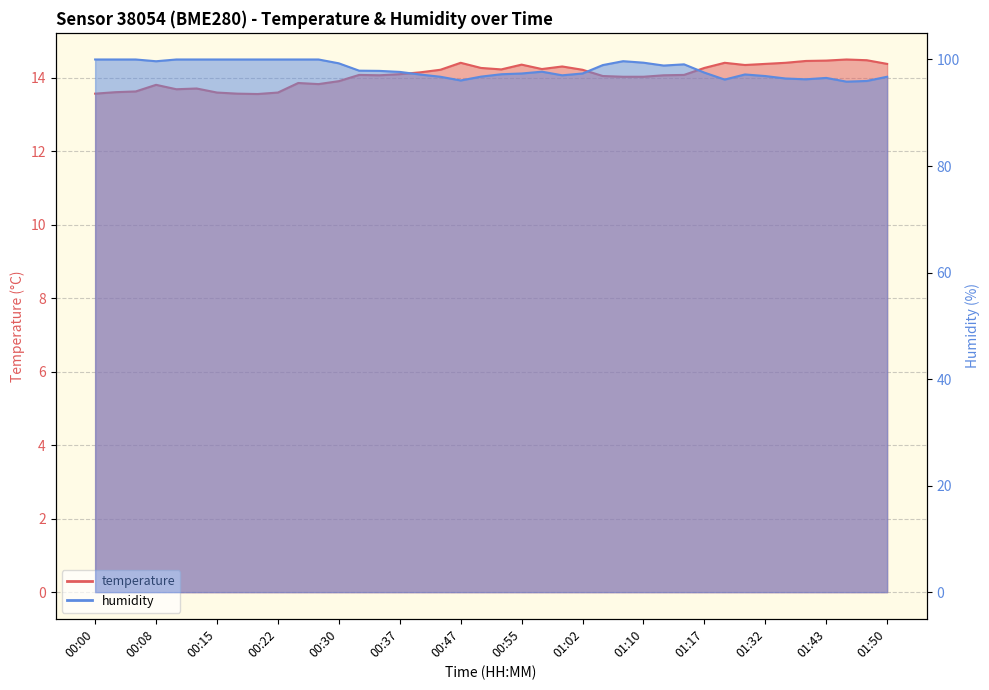

At which category does humidity reach its first local peak?

00:57